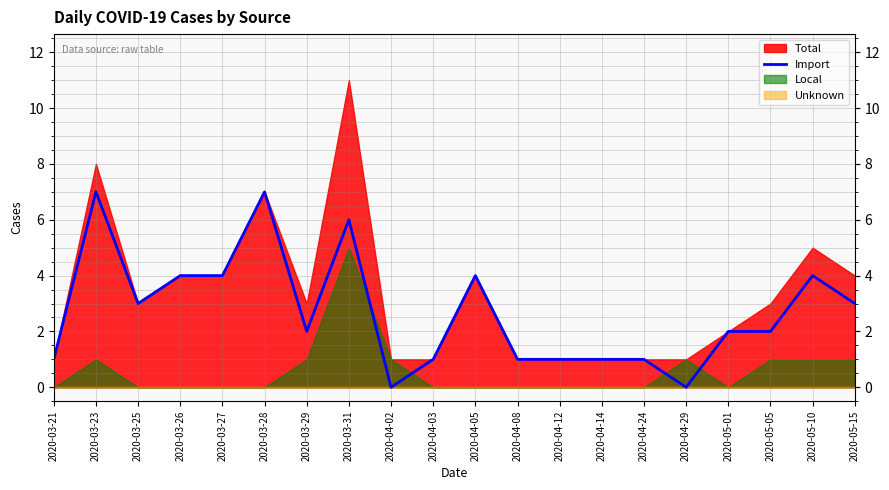

Does the chart have visible grid lines?

Yes